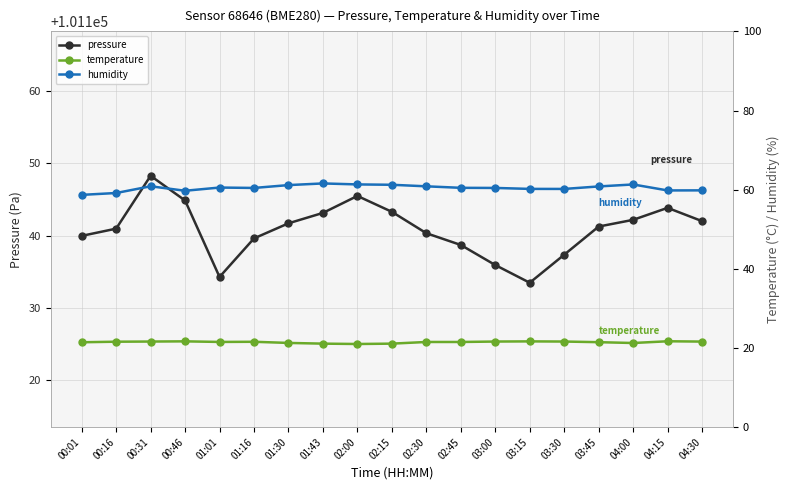

What is the label of the 5th point from the left?

01:01